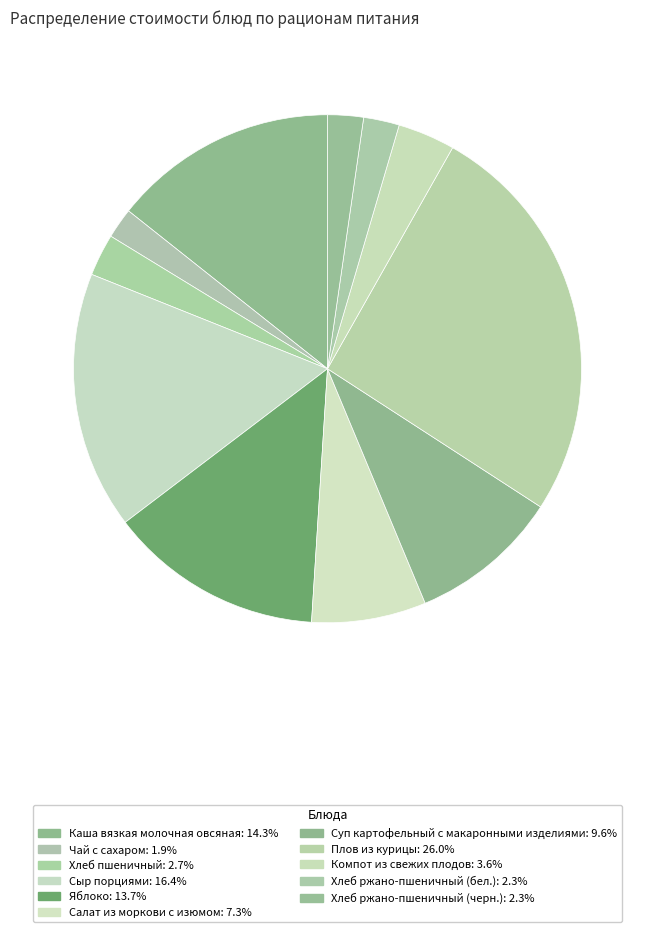

To the nearest percent, what is the difference between the largest and smallest slice percentages?

24%